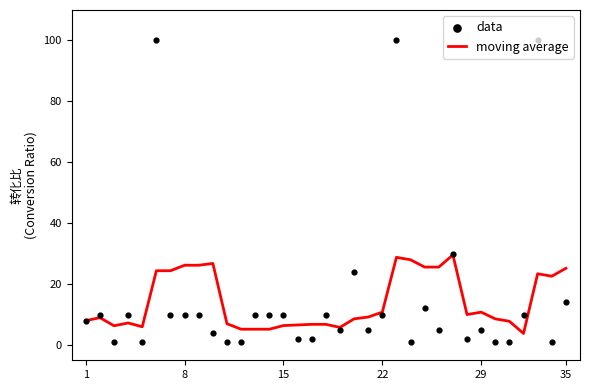

Which series contains the lowest Y value?

data